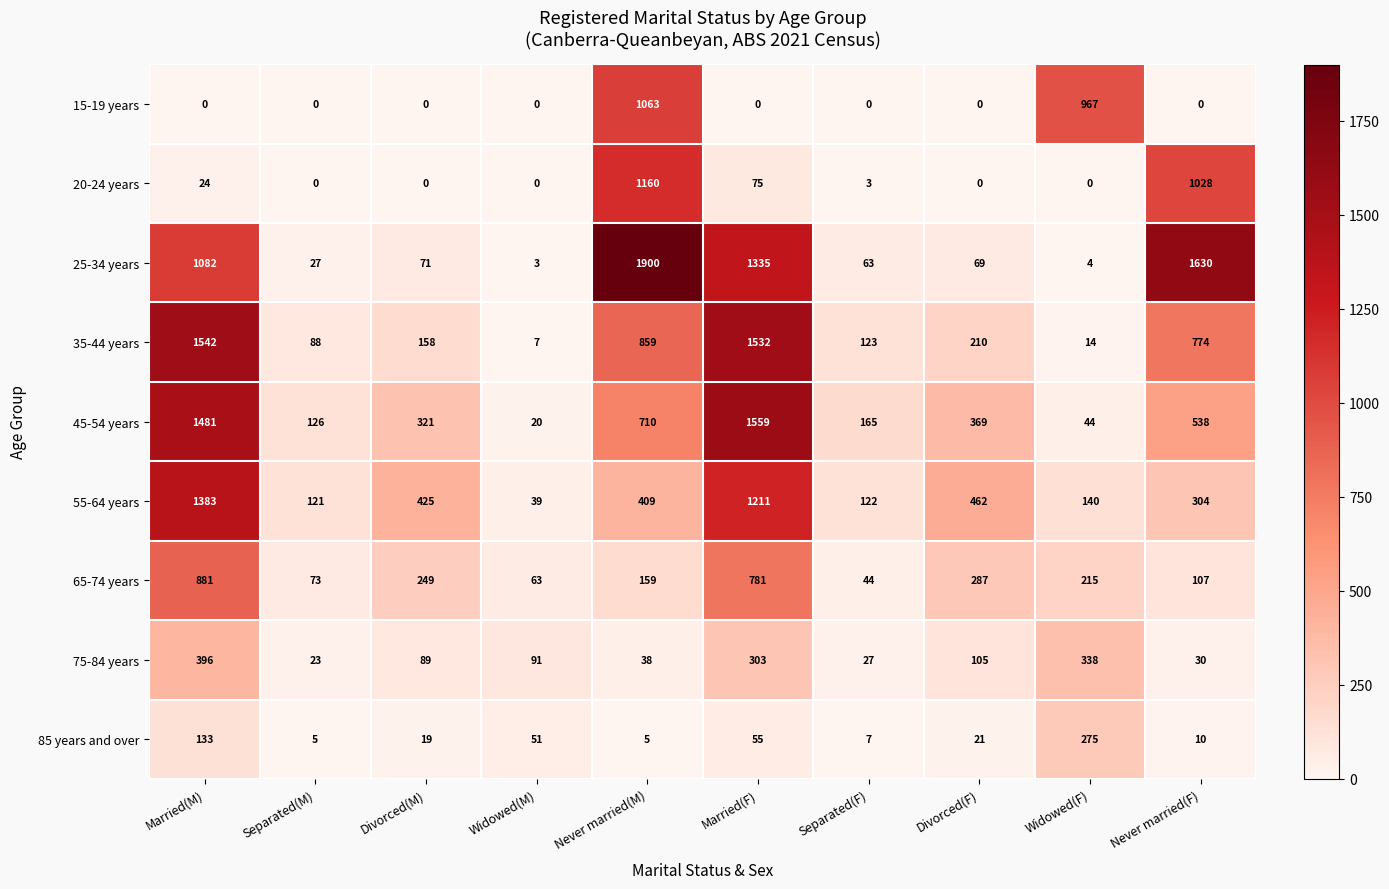

The value of 25-34 years at Separated(M) is 41. True or false?

False